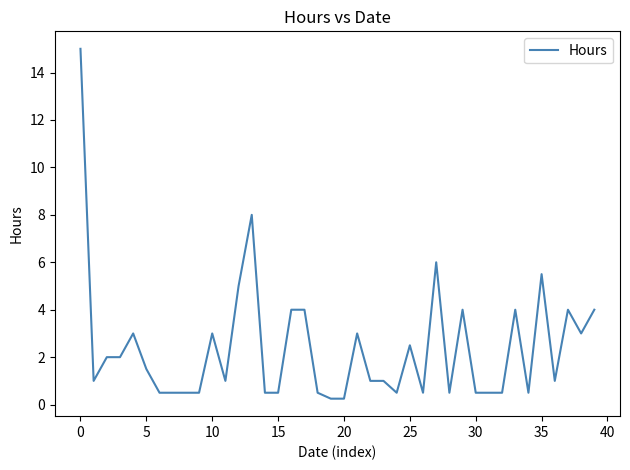

What is the greatest value displayed?

15.0